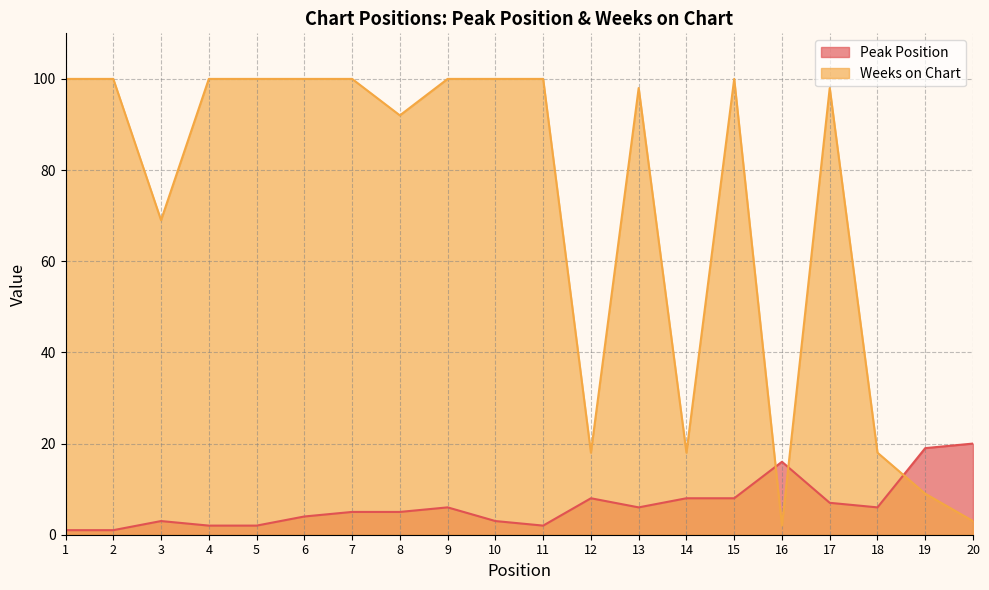

Reading left to right, list all the values displayed in this chart.

Peak Position: 1	1	3	2	2	4	5	5	6	3	2	8	6	8	8	16	7	6	19	20
Weeks on Chart: 100	100	69	100	100	100	100	92	100	100	100	18	98	18	100	2	98	18	9	3